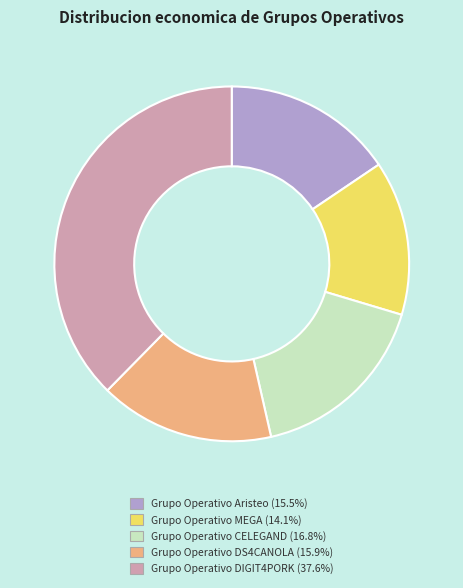

Between Grupo Operativo Aristeo and Grupo Operativo CELEGAND, which is larger?

Grupo Operativo CELEGAND